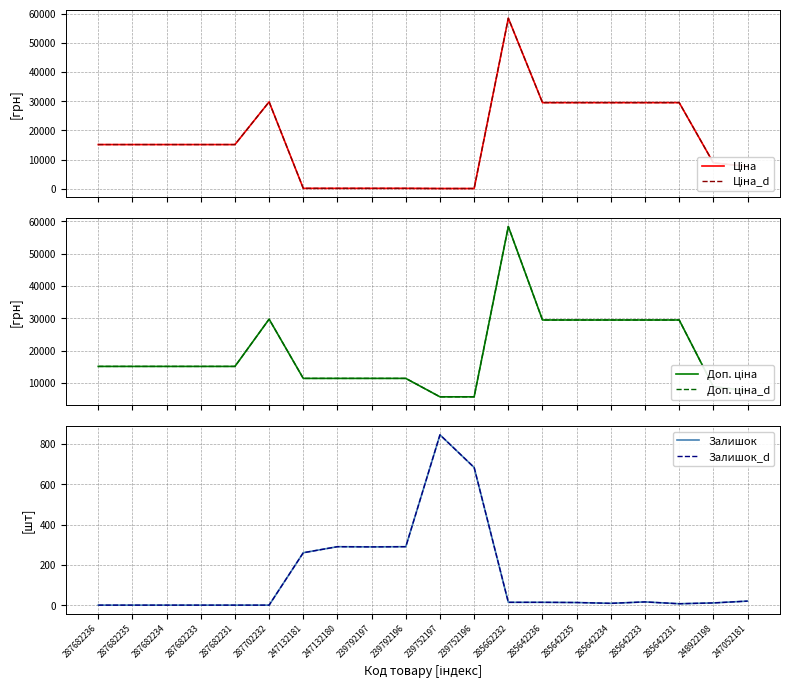

Where is Ціна_d nearest to the value 29241?

285642236